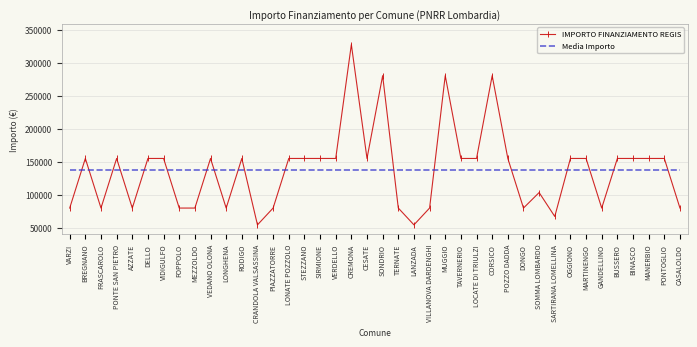

Is it true that Media Importo equals 213220.4 at CESATE?

False